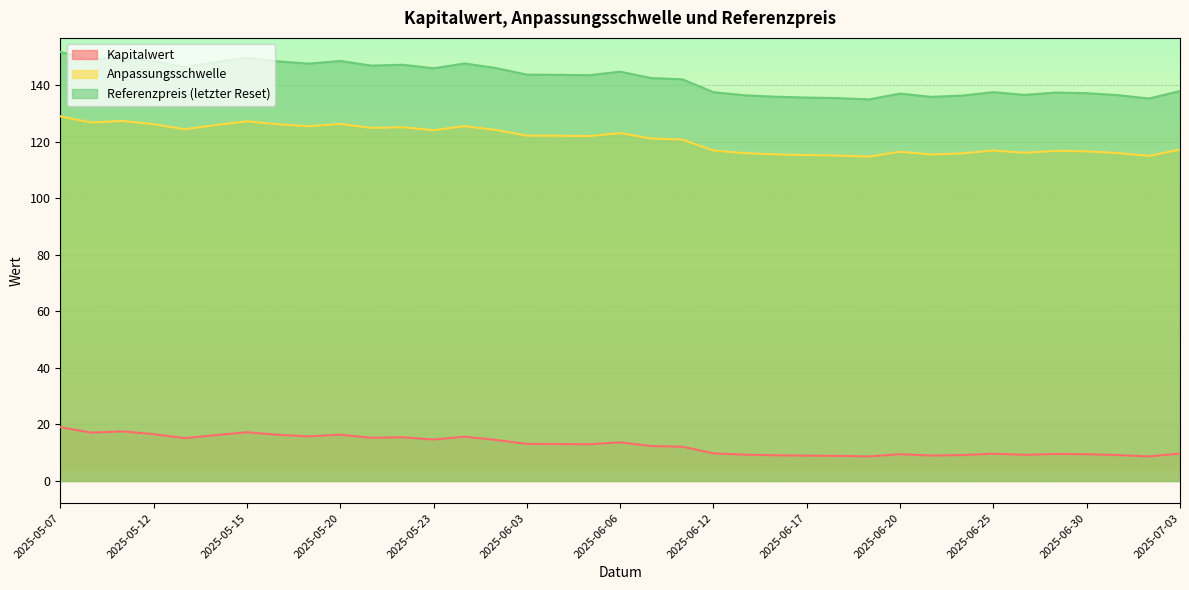

At which category is the sum across all series the highest?

2025-05-07